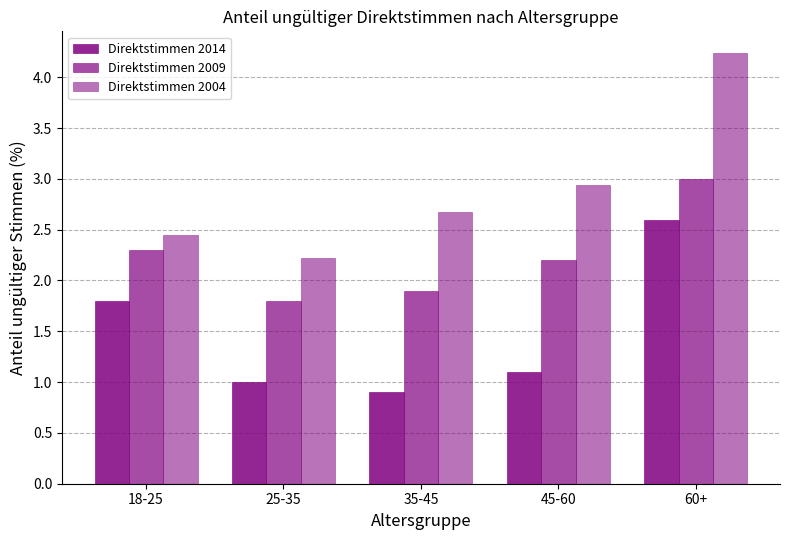

How many values in the Direktstimmen 2009 series are below 2?

2